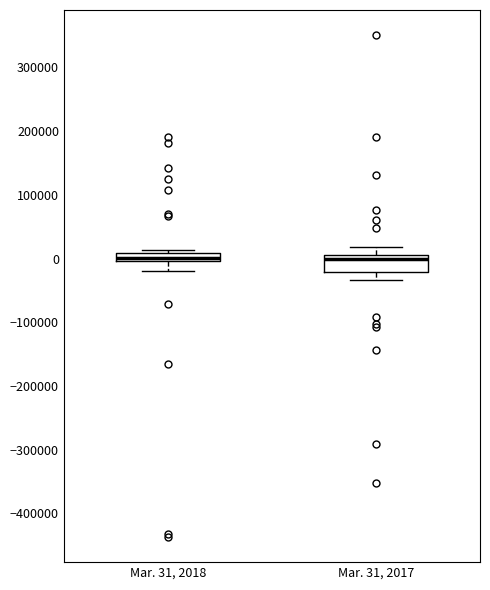

Which box is the tallest, from its lower edge to its upper edge?

Mar. 31, 2017